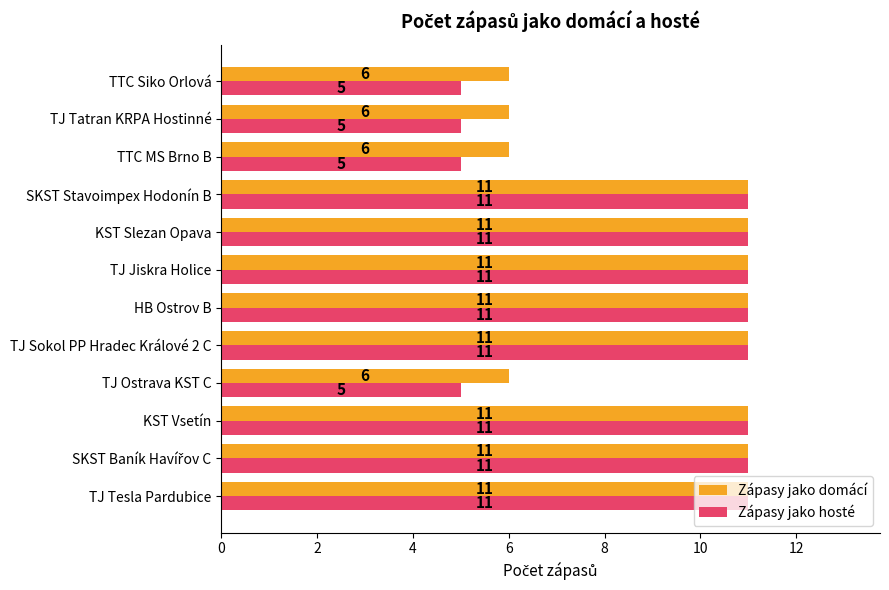

What is the average value of the Zápasy jako hosté series?

9